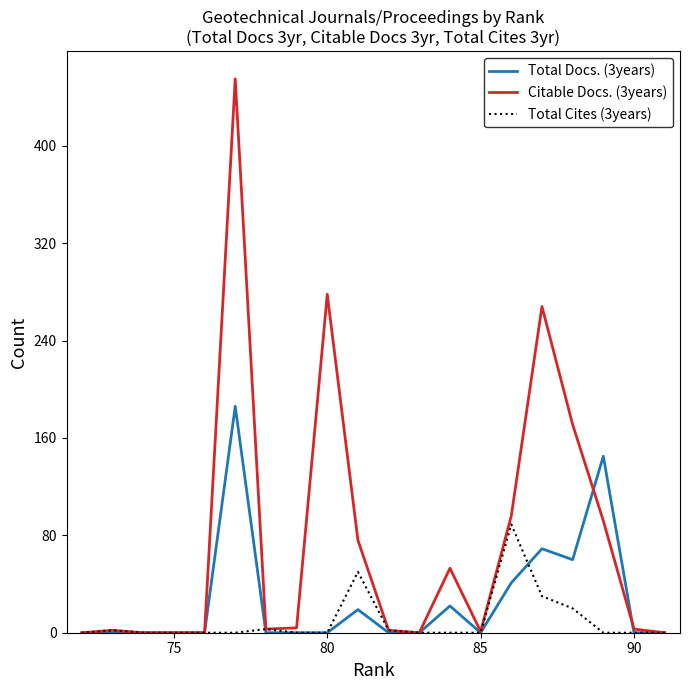

How many positive values does the Citable Docs. (3years) series have?

14